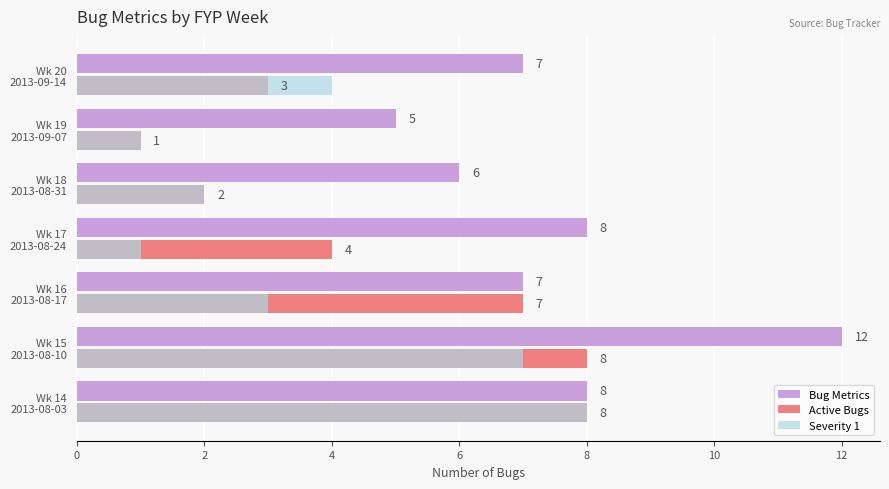

Which series has the largest total across all categories?

Bug Metrics